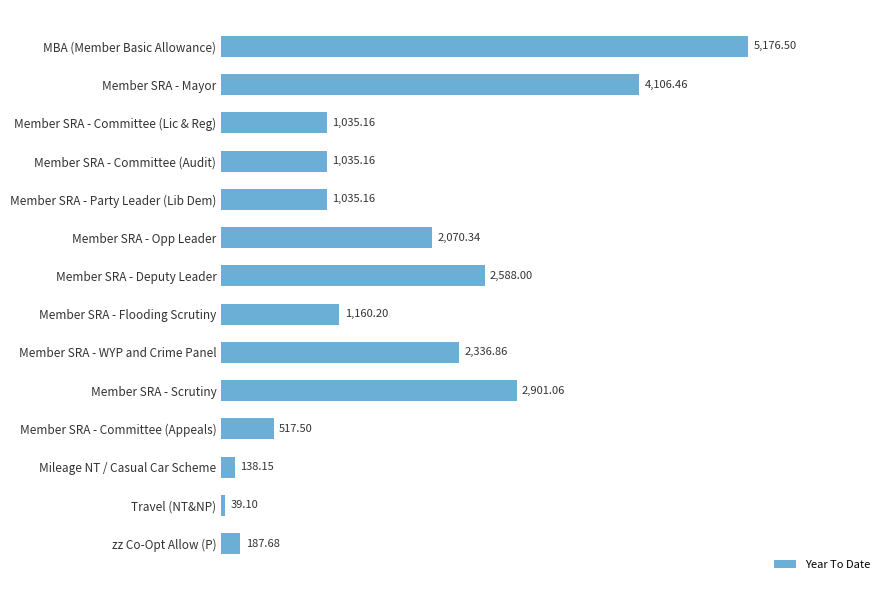

What is the label of the 13th bar from the top?

Travel (NT&NP)